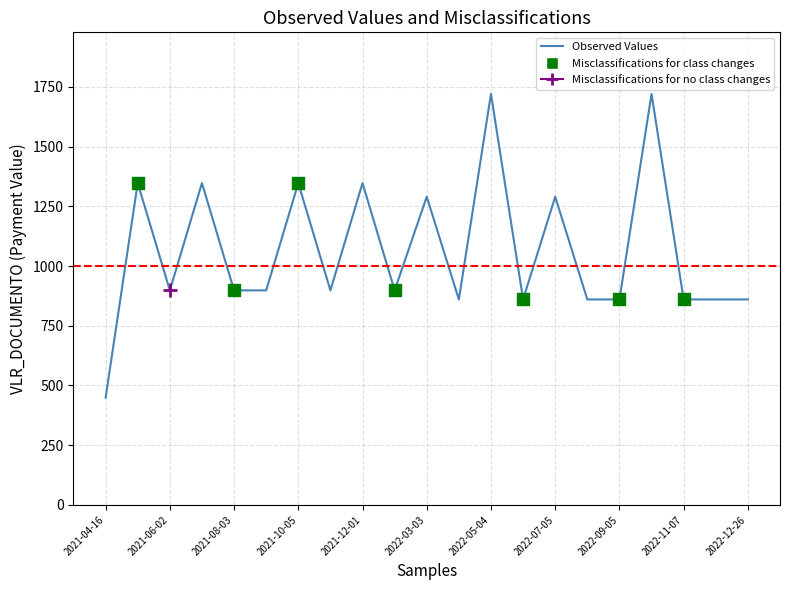

What is the maximum value shown in the chart?

1720